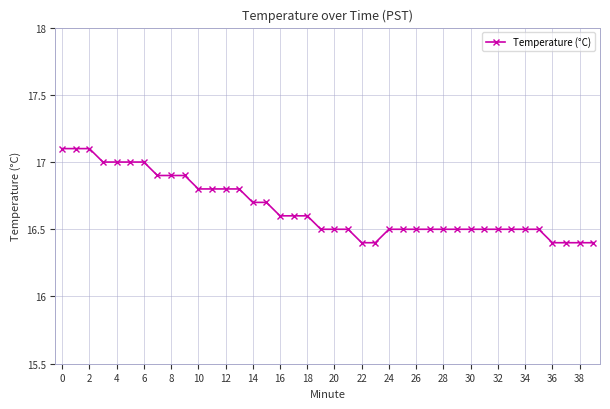

What is the value of the 21st point from the left?

16.5